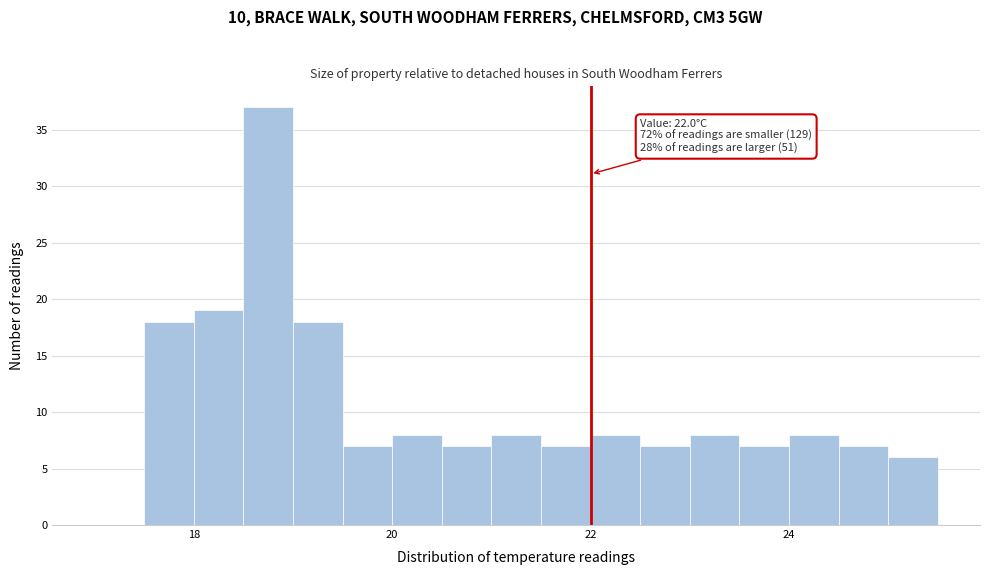

Around what value on the x-axis is the tallest bar? Give the approximate position of its centre, as read against the axis.

18.8